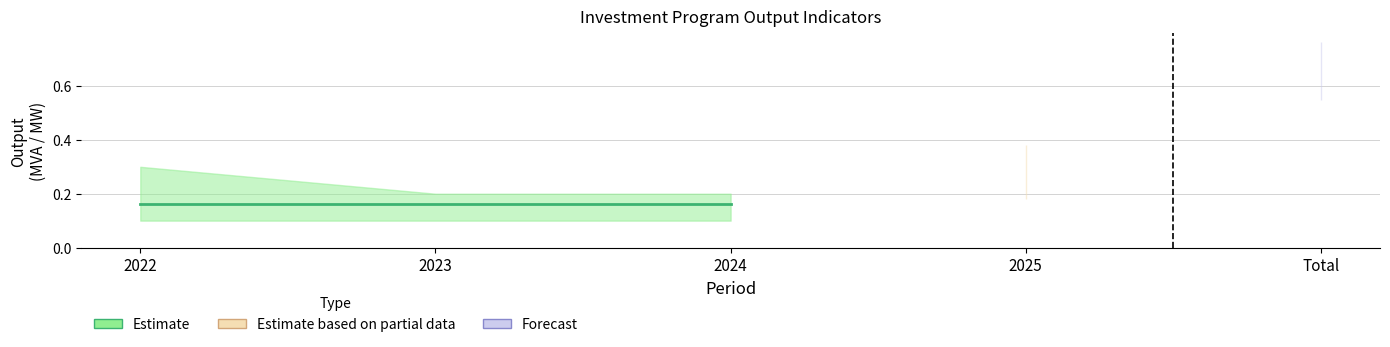

Is it true that Estimate based on partial data equals -0.1 at 2023?

False